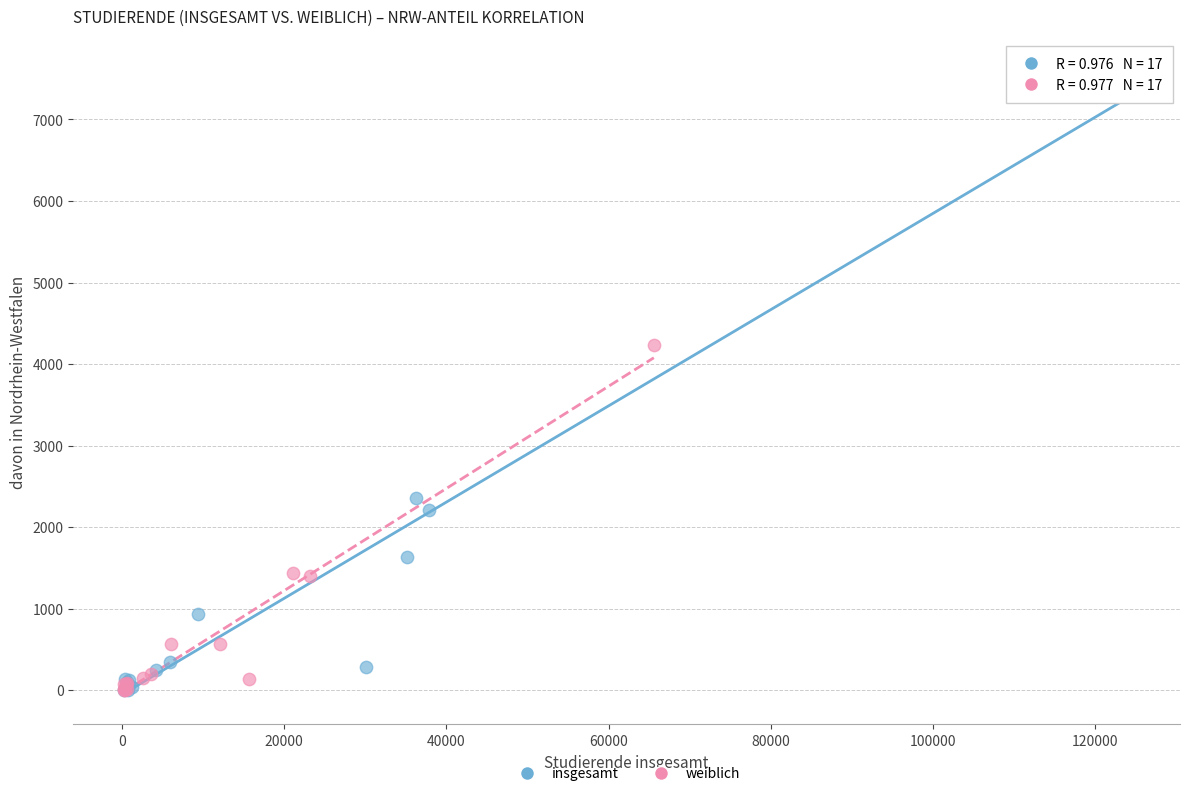

What are all the series names shown in the legend?

insgesamt, weiblich